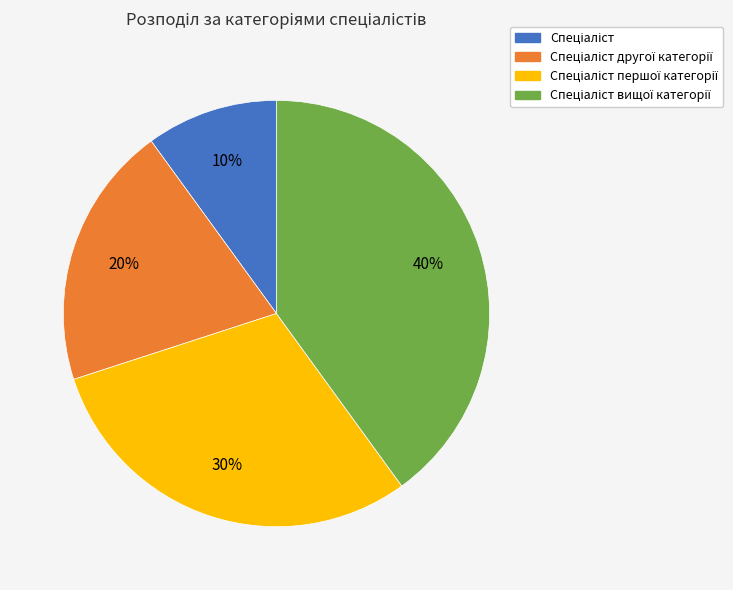

Is there any slice that represents more than half of the pie?

No